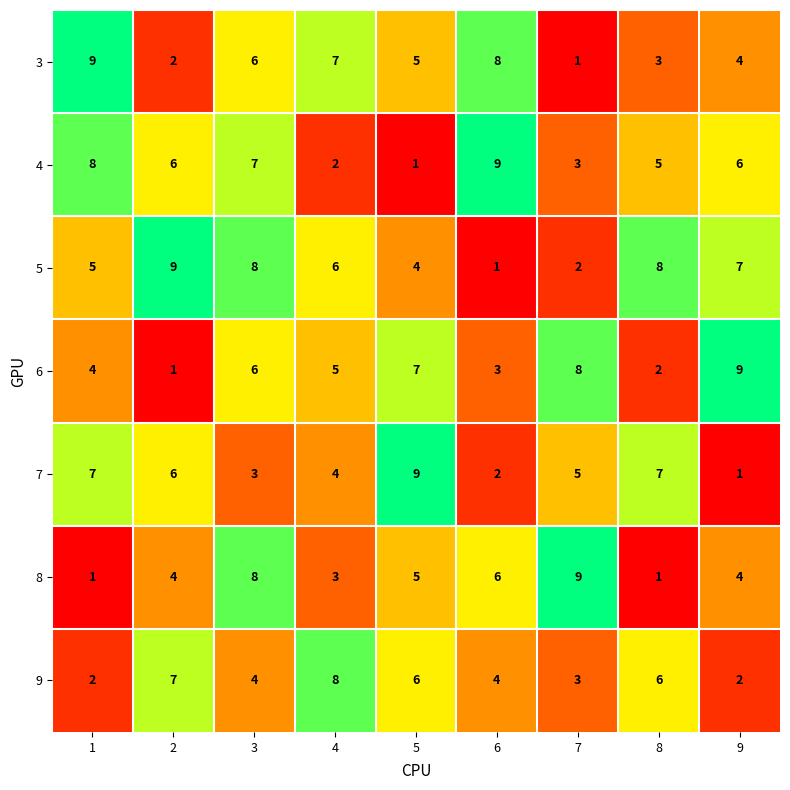

What is the average value of the 7 series?

5